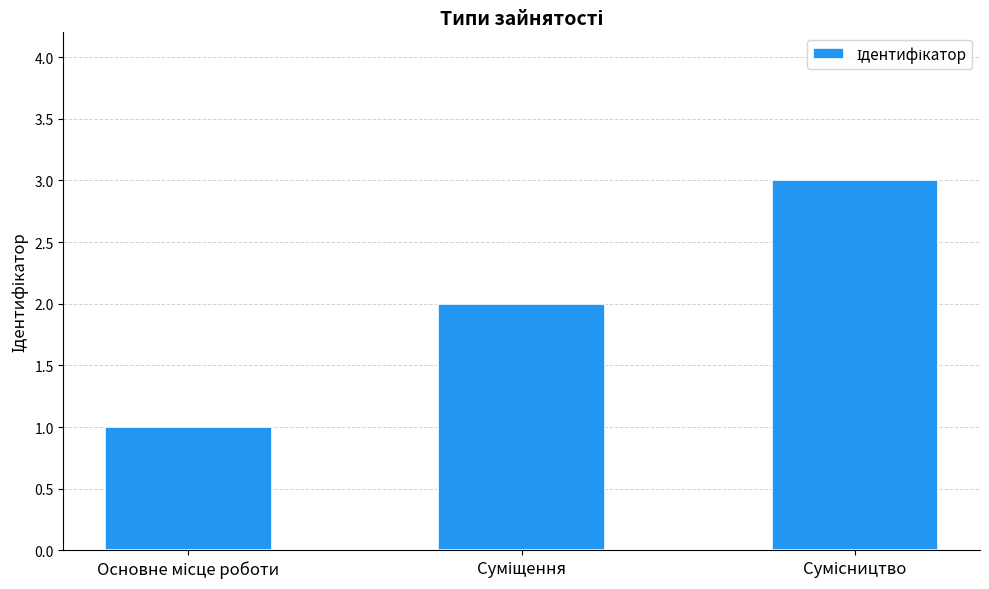

What is the greatest value displayed?

3